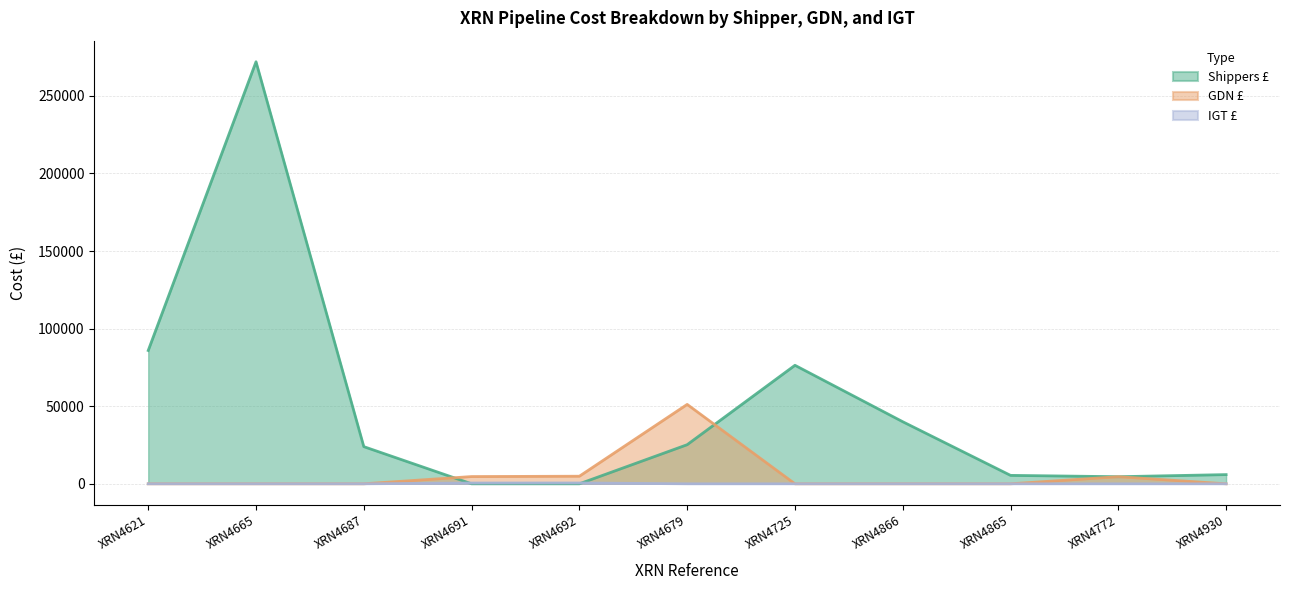

Reading left to right, extract all data points from this chart.

Shippers £: XRN4621=85913.0	XRN4665=271954.0	XRN4687=23948.0	XRN4691=0.0	XRN4692=0.0	XRN4679=25201.1	XRN4725=76367.0	XRN4866=40000.0	XRN4865=5434.0	XRN4772=4569.5	XRN4930=5928.0
GDN £: XRN4621=0.0	XRN4665=0.0	XRN4687=0.0	XRN4691=4668.3	XRN4692=4890.6	XRN4679=51165.9	XRN4725=0.0	XRN4866=0.0	XRN4865=0.0	XRN4772=4569.5	XRN4930=0.0
IGT £: XRN4621=0.0	XRN4665=0.0	XRN4687=0.0	XRN4691=518.7	XRN4692=543.4	XRN4679=0.0	XRN4725=0.0	XRN4866=0.0	XRN4865=0.0	XRN4772=0.0	XRN4930=0.0